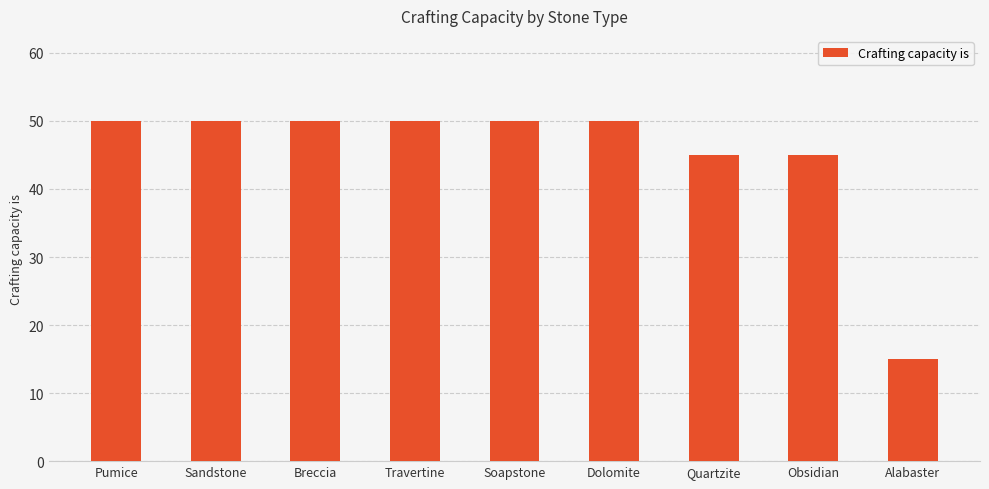

Count the number of categories in the chart.

9